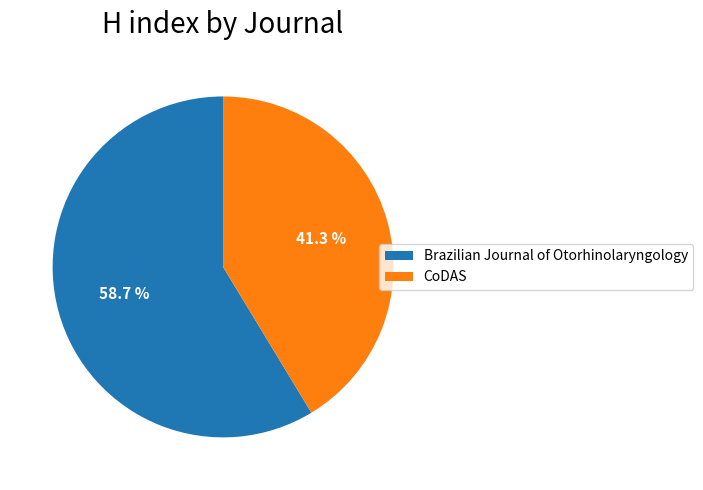

Between CoDAS and Brazilian Journal of Otorhinolaryngology, which is larger?

Brazilian Journal of Otorhinolaryngology